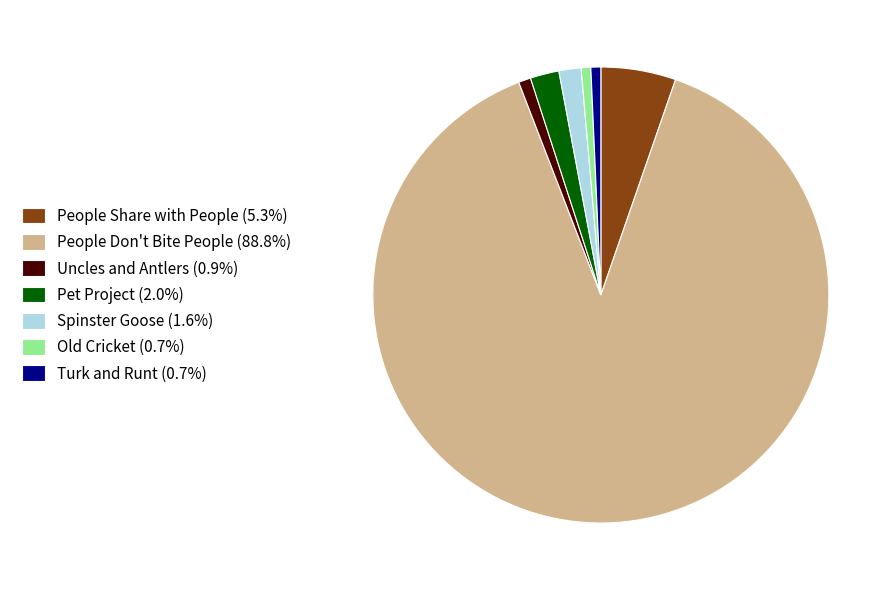

Count the number of slices in the pie.

7